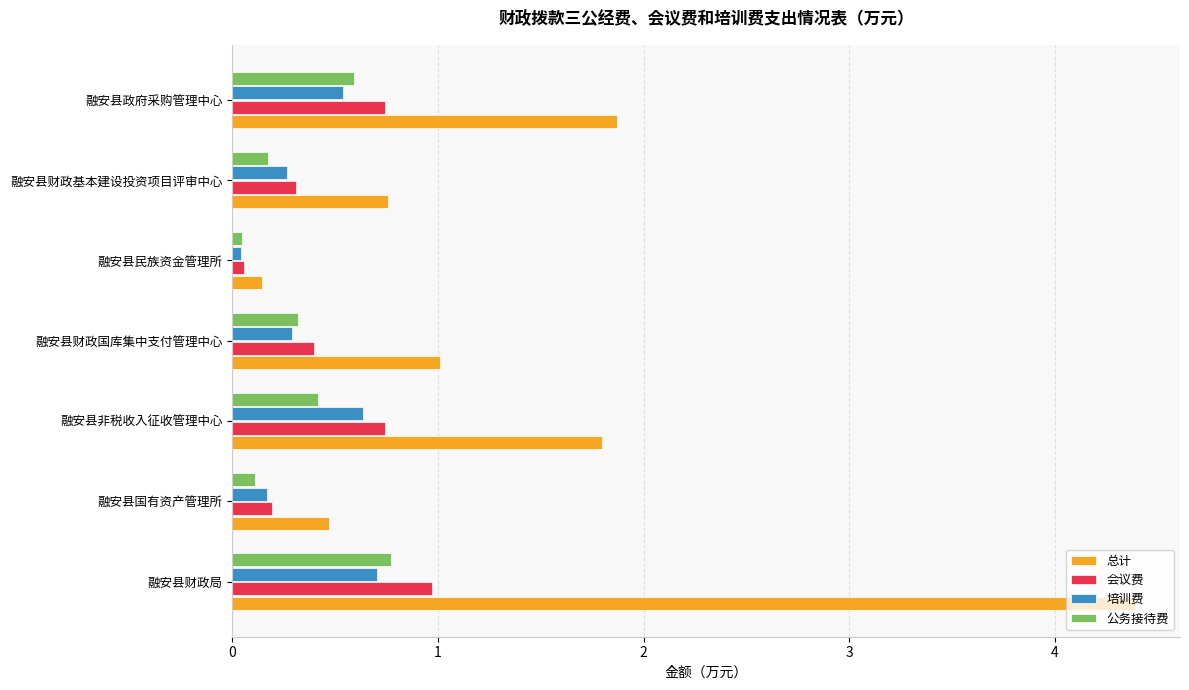

What is the sum of the 总计 values at 融安县国有资产管理所 and 融安县非税收入征收管理中心?

2.3